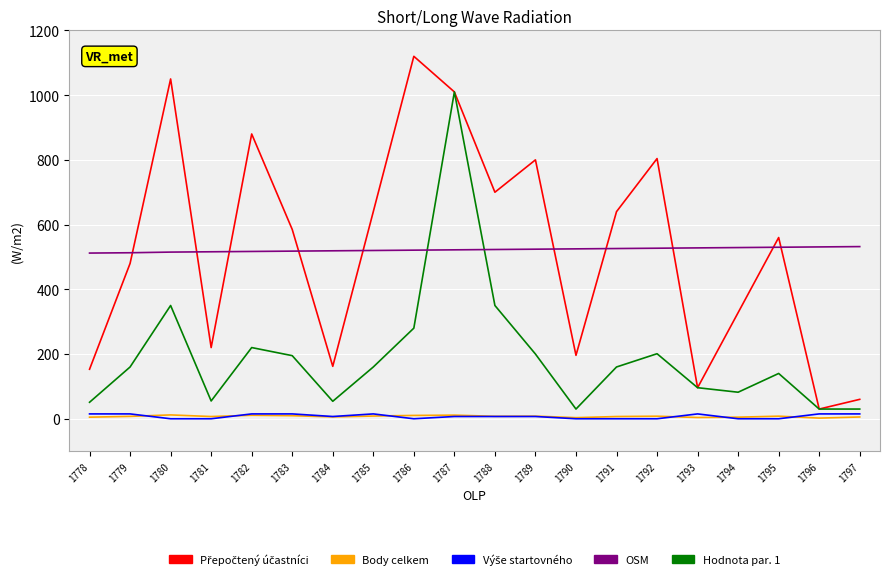

Which label corresponds to the largest value in the chart?

1786